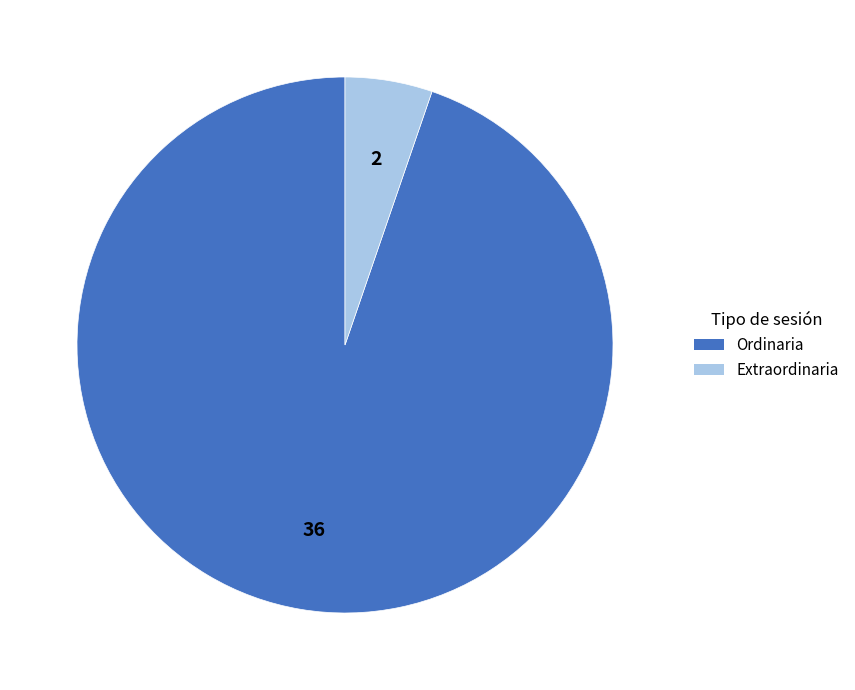

Which slice is the largest?

Ordinaria